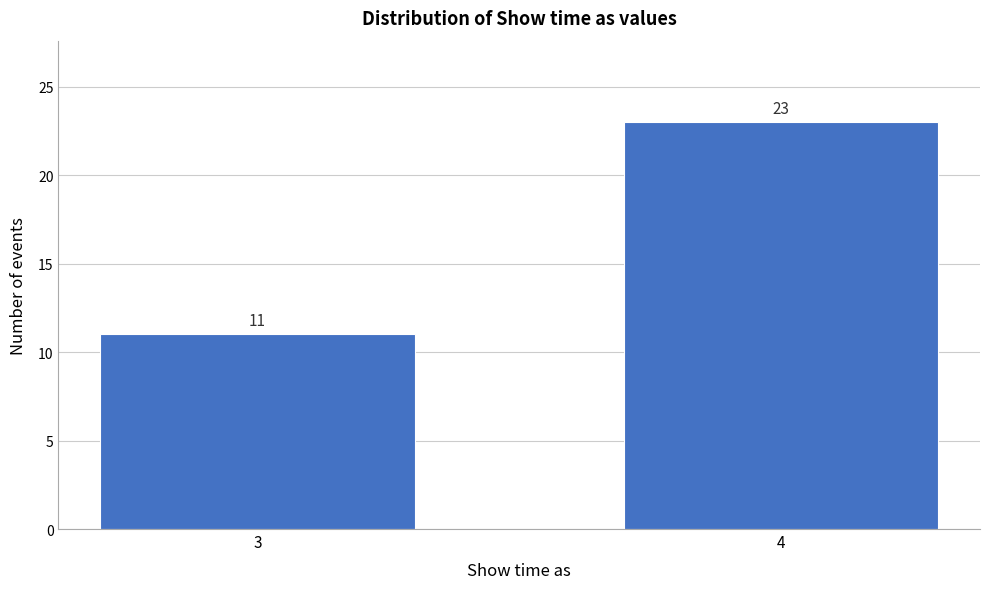

Reading right to left, list all the values displayed in this chart.

4=23	3=11